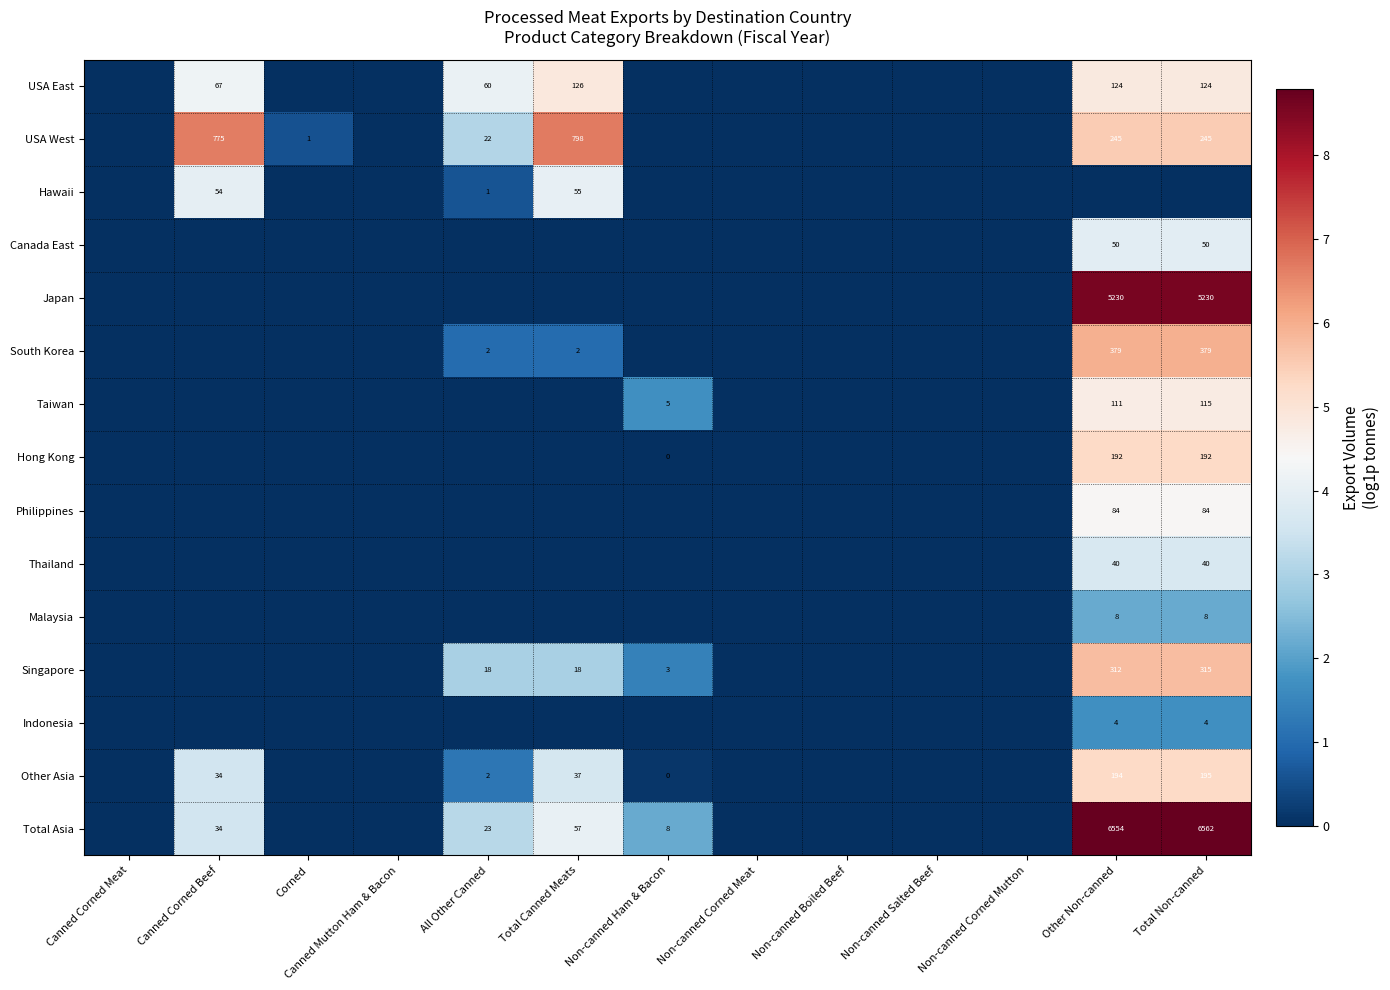

Is it true that Other Asia equals 37 at Total Canned Meats?

True